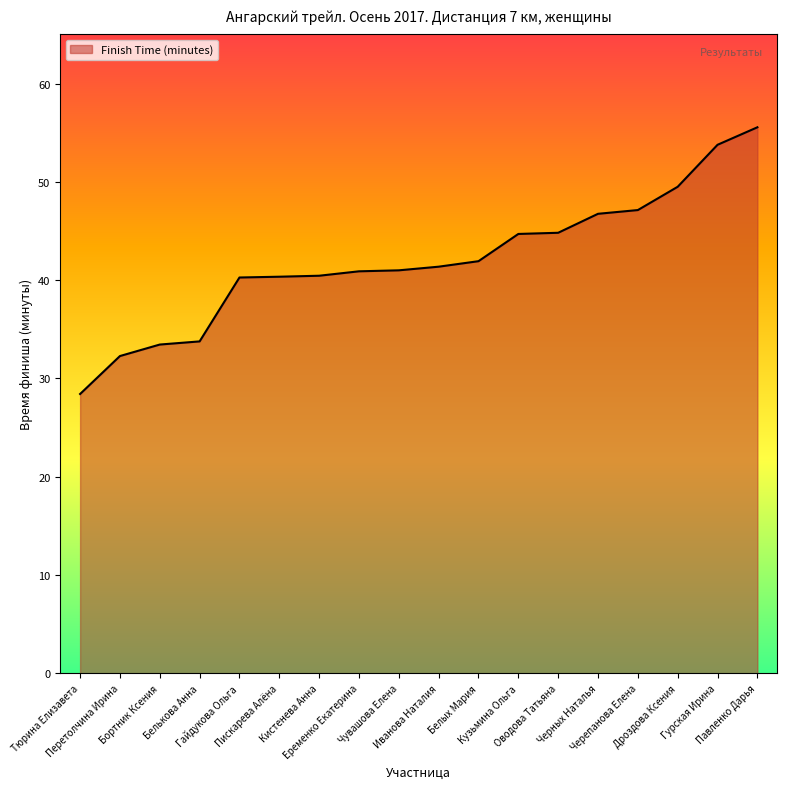

How many lines are shown in the chart?

1